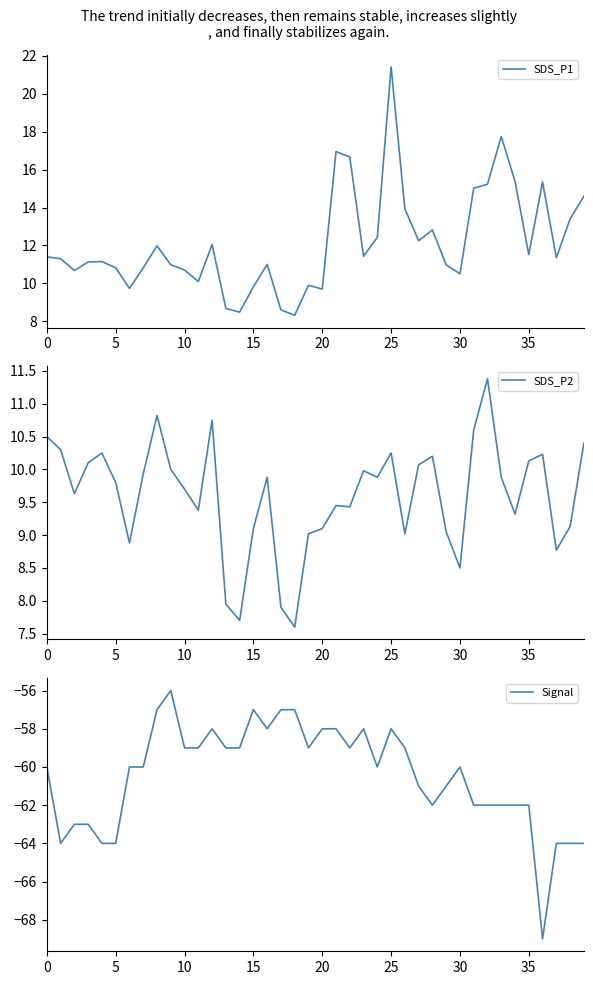

Is it true that SDS_P2 equals 9.8 at 5?

True